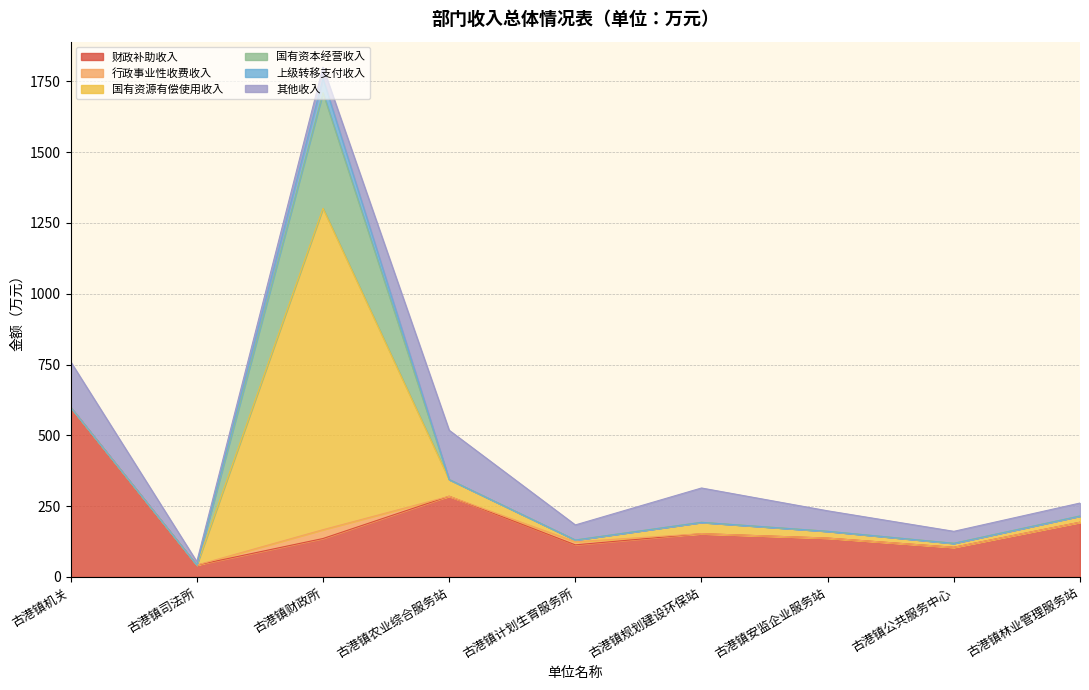

What is the average value of the 上级转移支付收入 series?

5.6